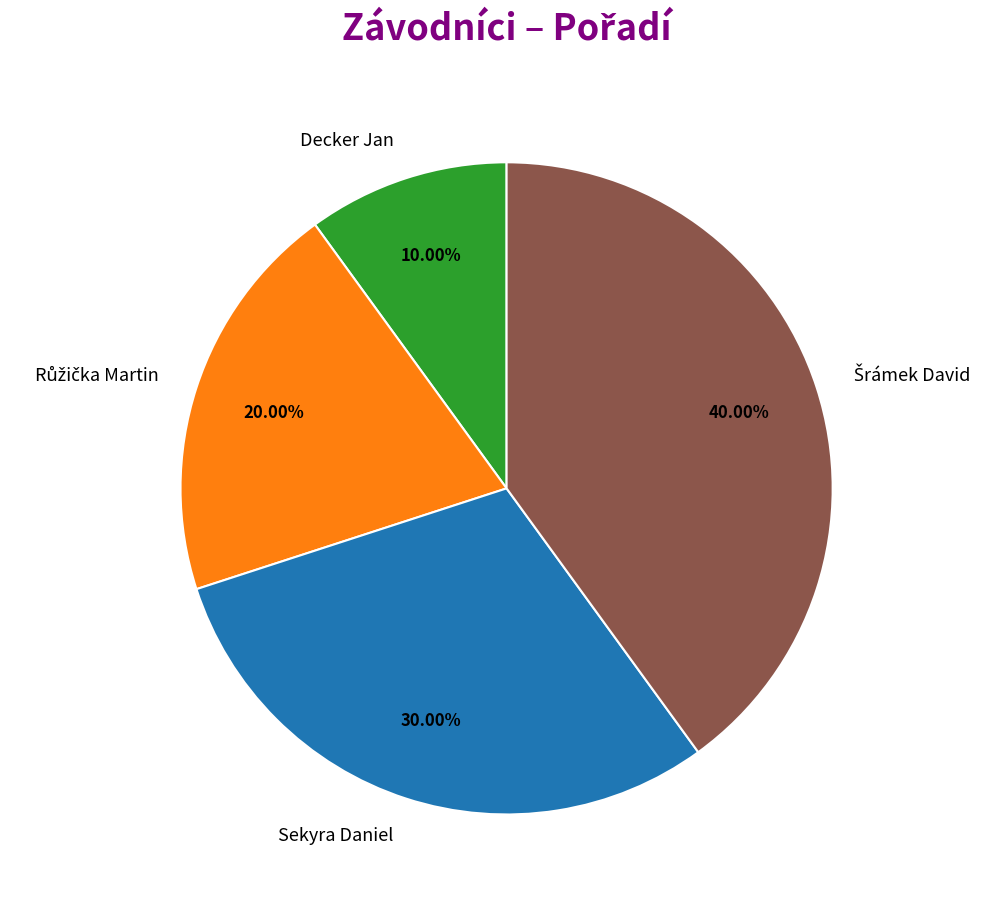

What percentage is the Decker Jan slice, to the nearest percent?

10%